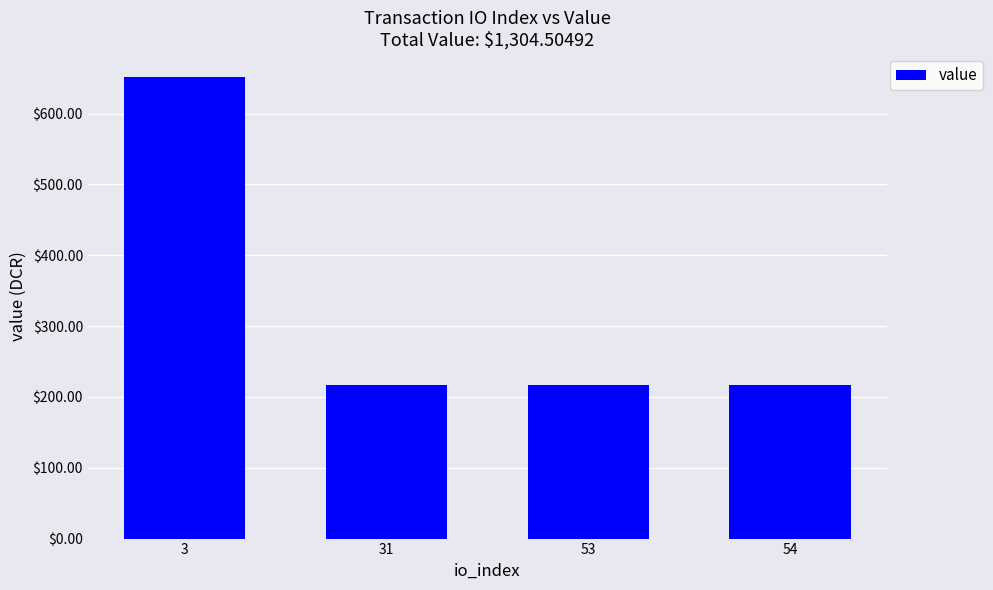

Reading left to right, transcribe all the data shown in this chart.

3=652.3	31=217.4	53=217.4	54=217.4